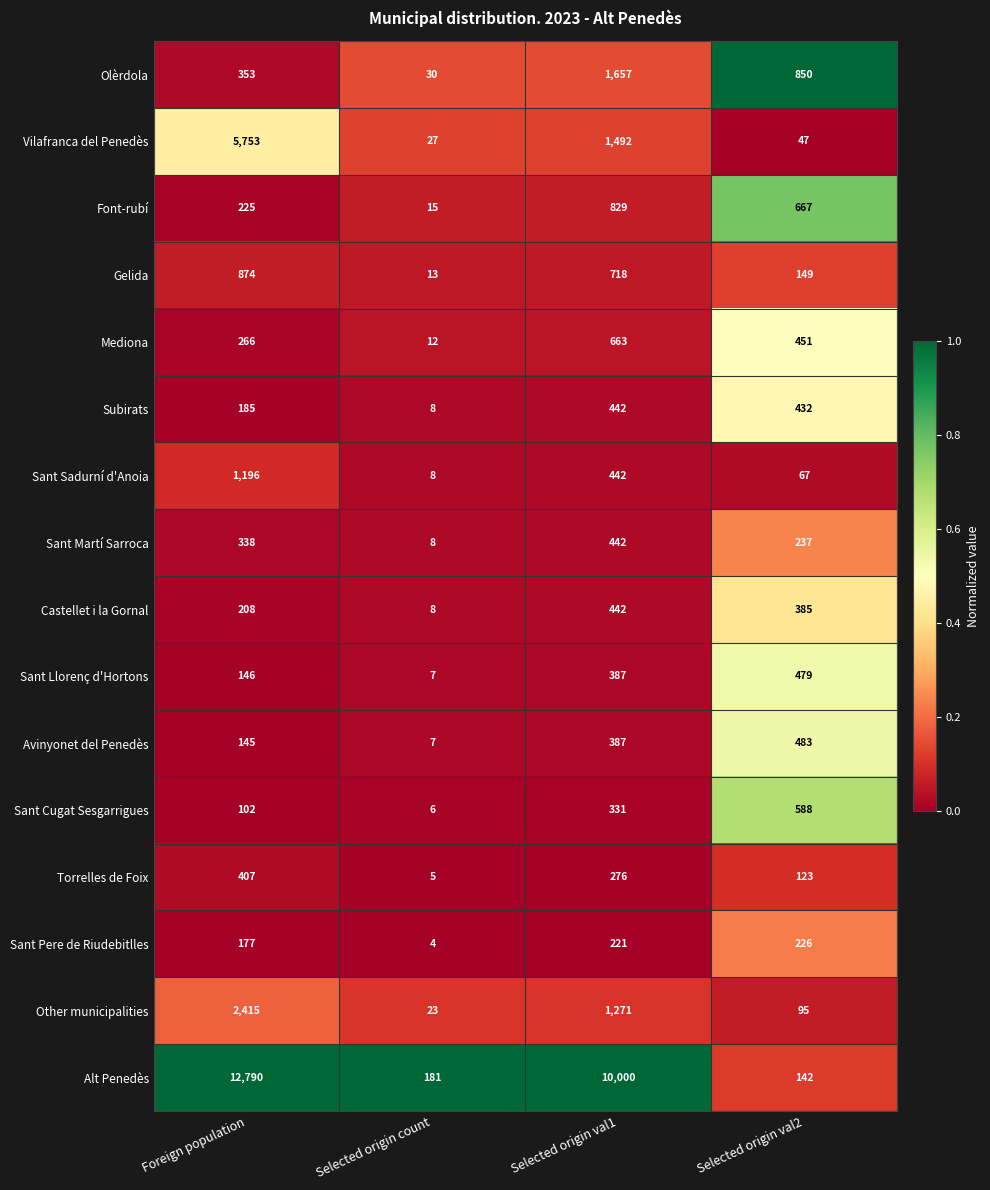

What is the sum of the Mediona values at Selected origin val2 and Selected origin count?

463